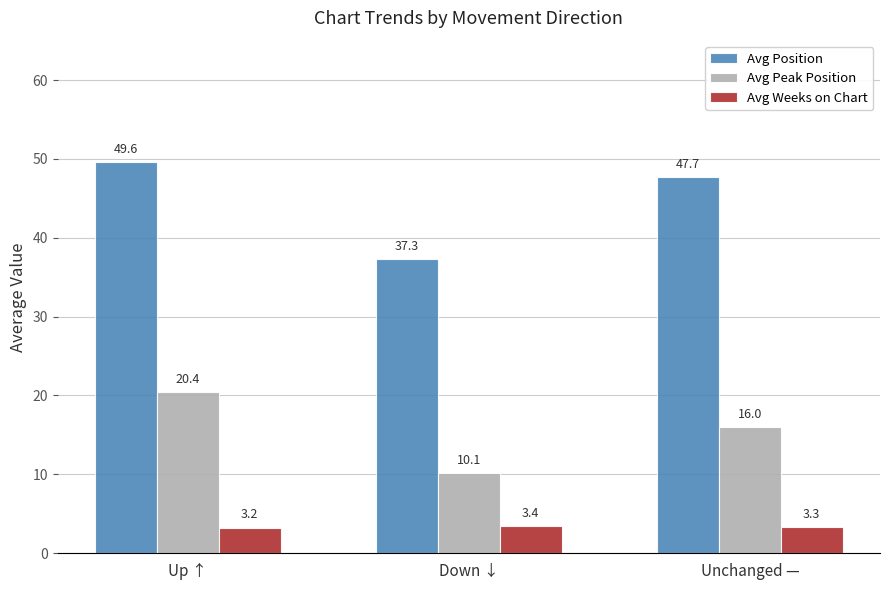

What is the smallest value displayed?

3.2